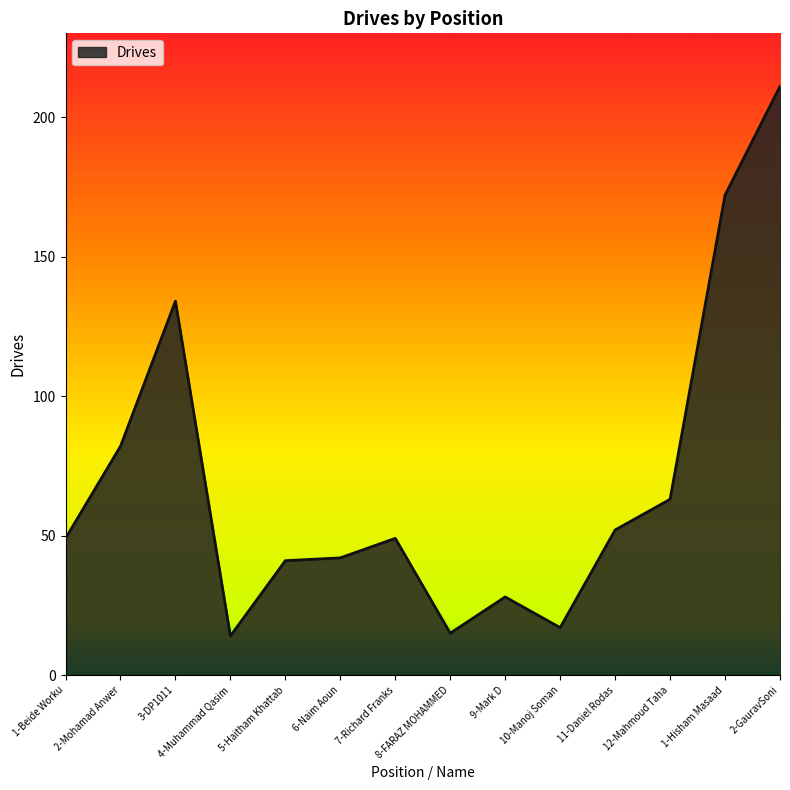

At which label is the value closest to 112?

3-DP1011